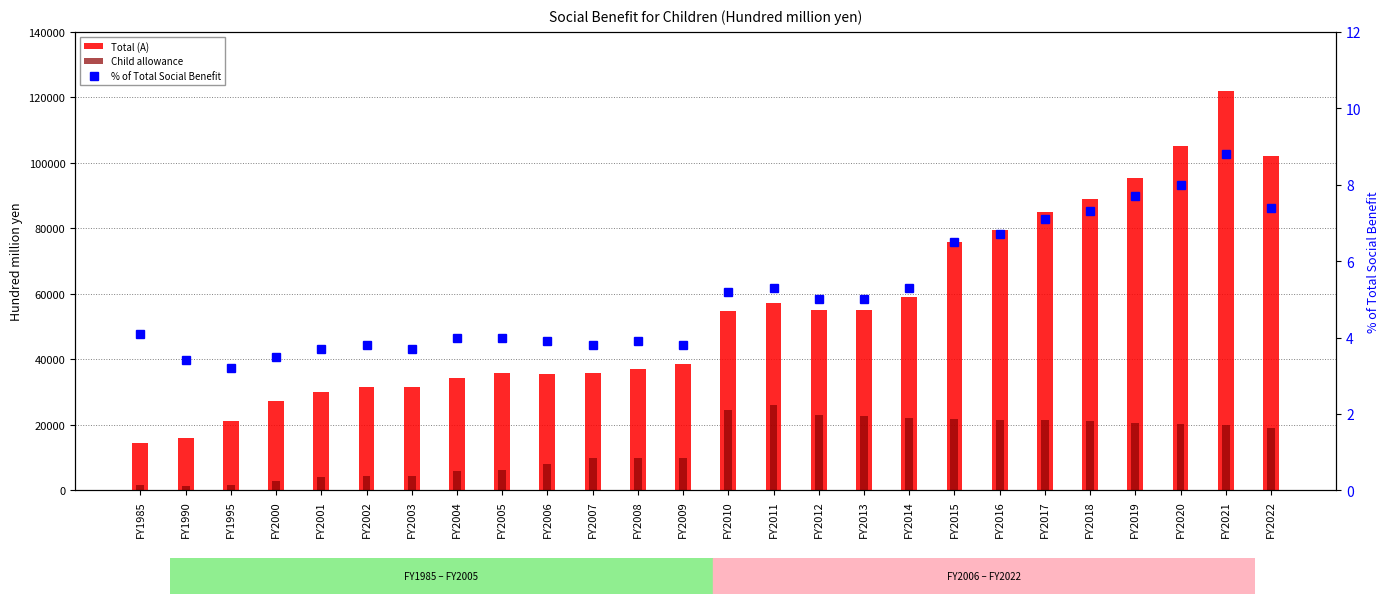

Is it true that Total (A) equals 41573.3 at FY2001?

False